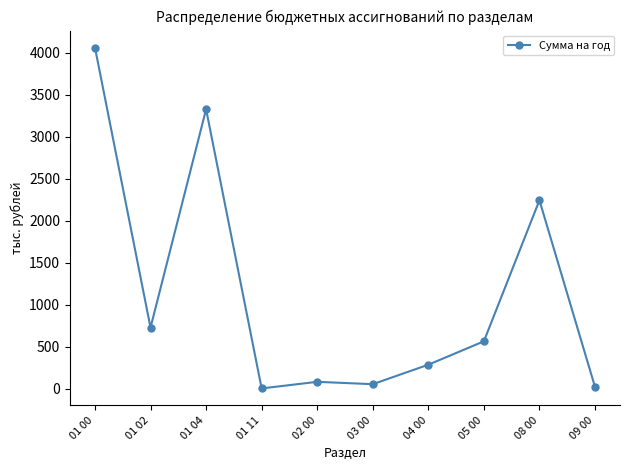

At which category does the data reach its first local valley?

01 02